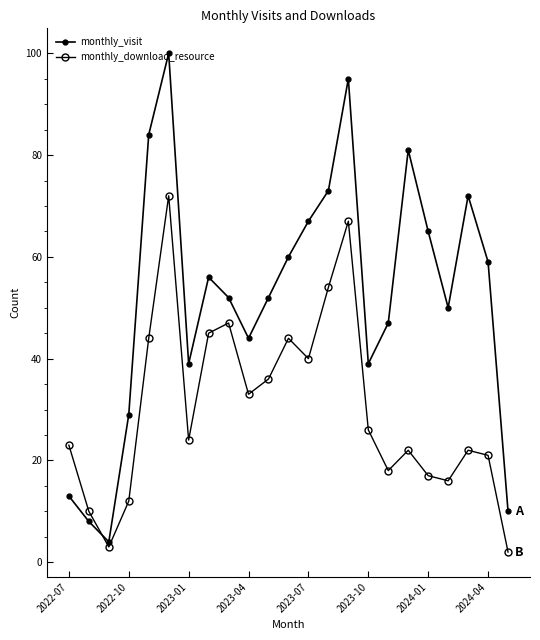

In monthly_download_resource, how many points are higher than both neighbors (excluding endpoints)?

6